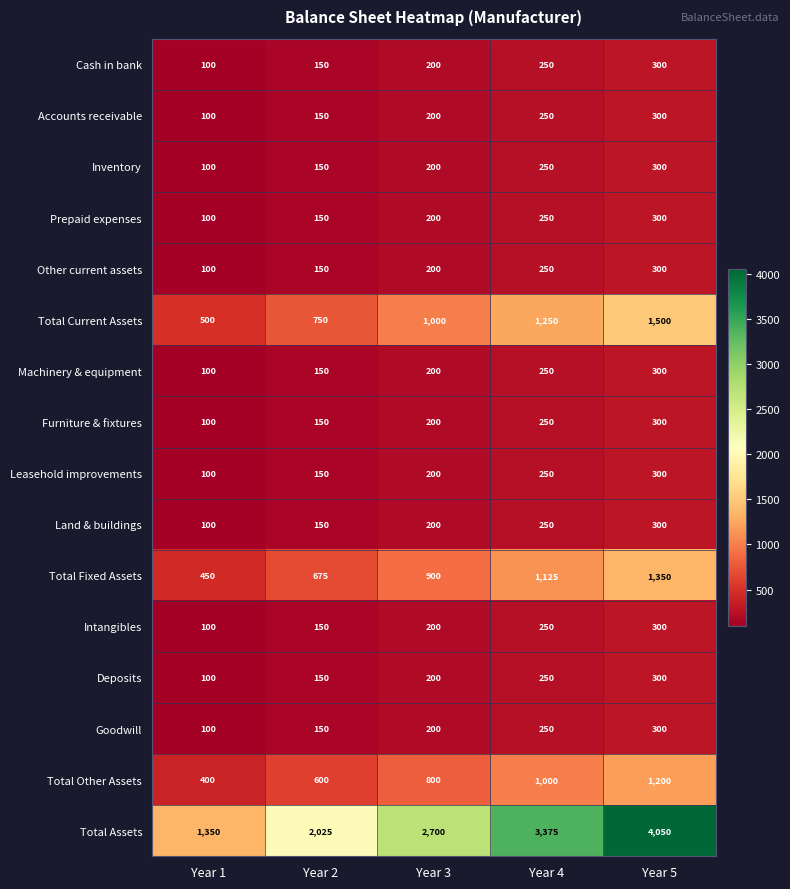

How many Leasehold improvements values are between 150 and 250?

3